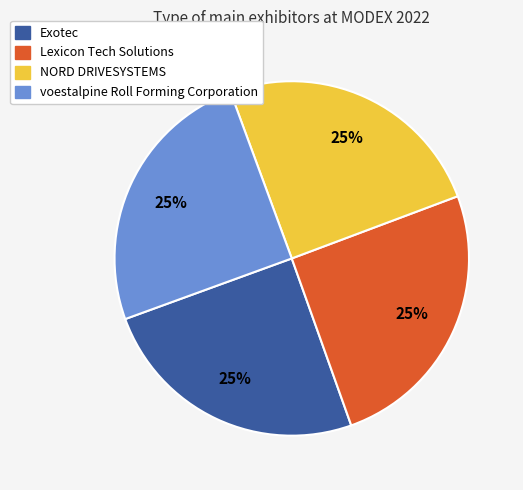

What is the ratio of the value at Lexicon Tech Solutions to the value at voestalpine Roll Forming Corporation?

1.0